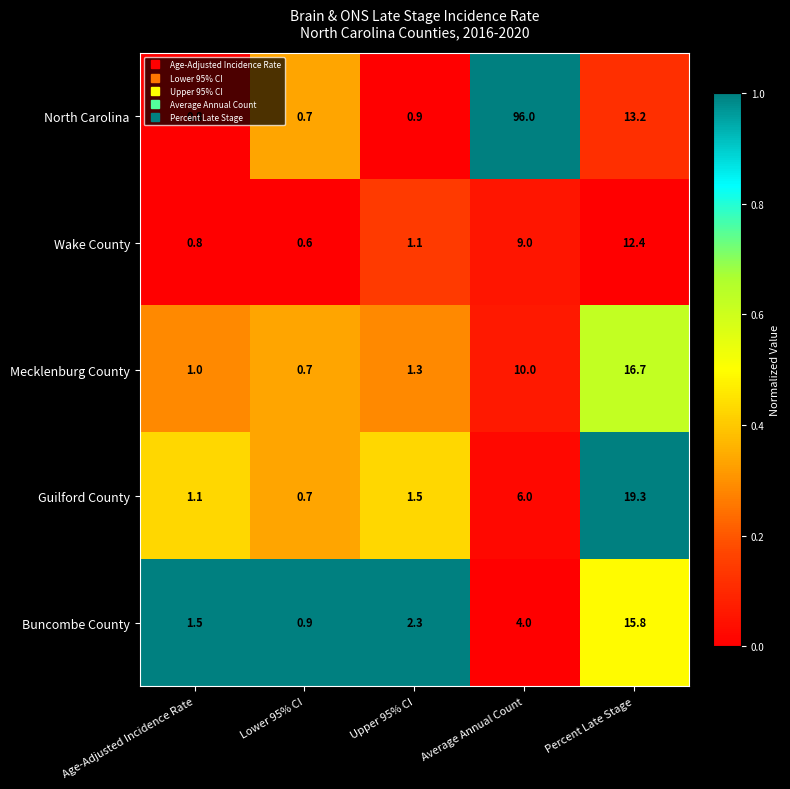

What is the sum of the North Carolina values at Percent Late Stage and Upper 95% CI?

14.1